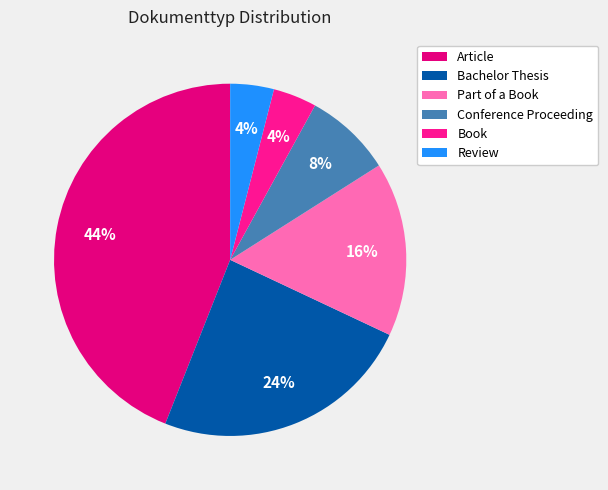

Do Review and Conference Proceeding together represent more than half of the pie?

No